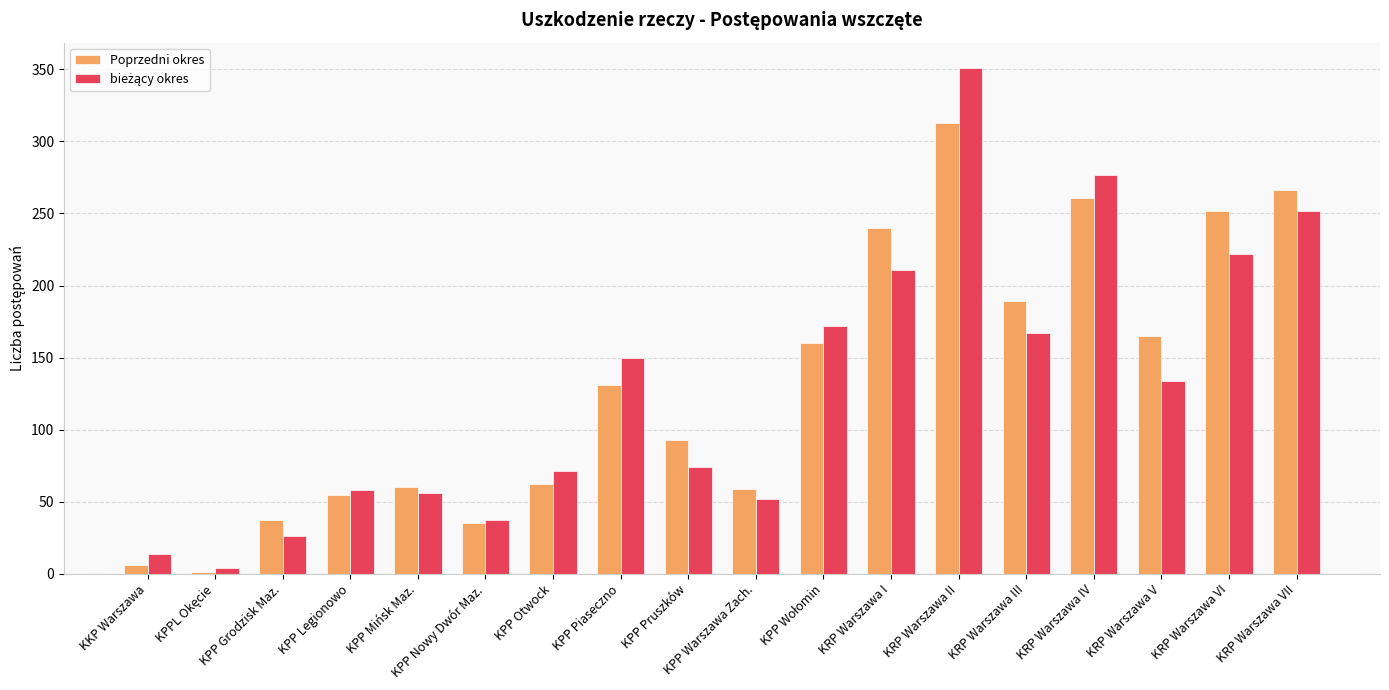

At which category does the chart reach its peak across all series?

KRP Warszawa II